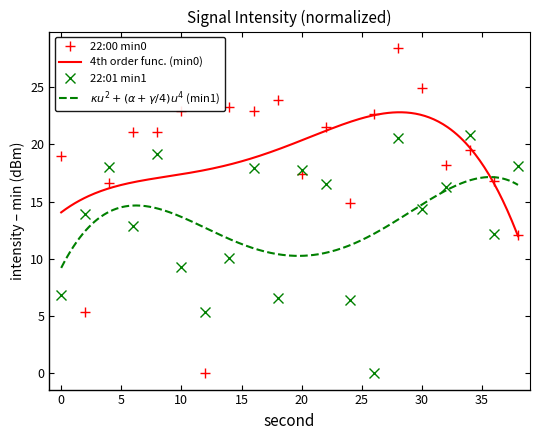

At which label does intensity(dBm) min2 first exceed 21?

6